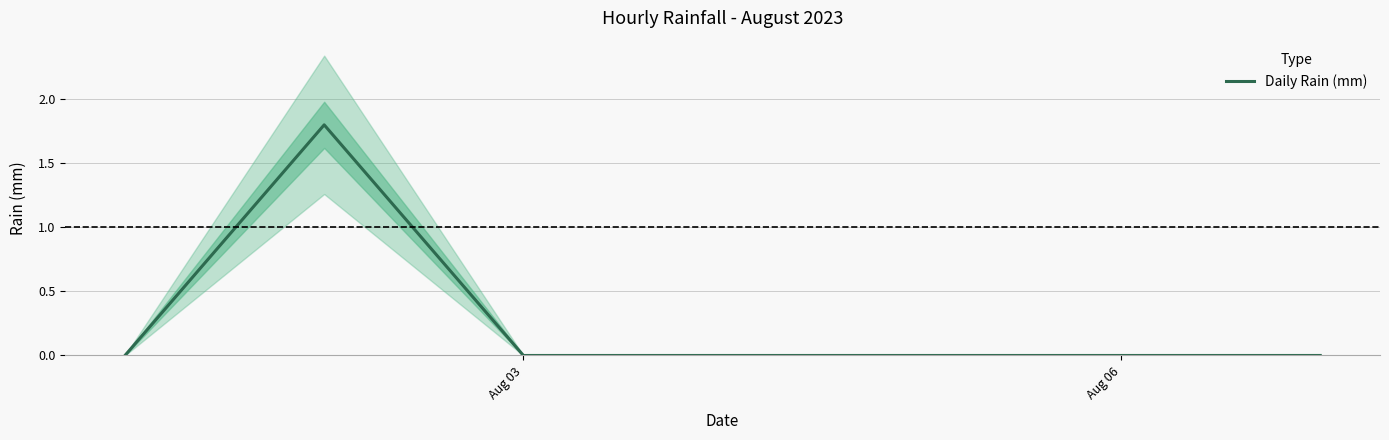

What is the maximum value for Daily Rain (mm)?

1.8